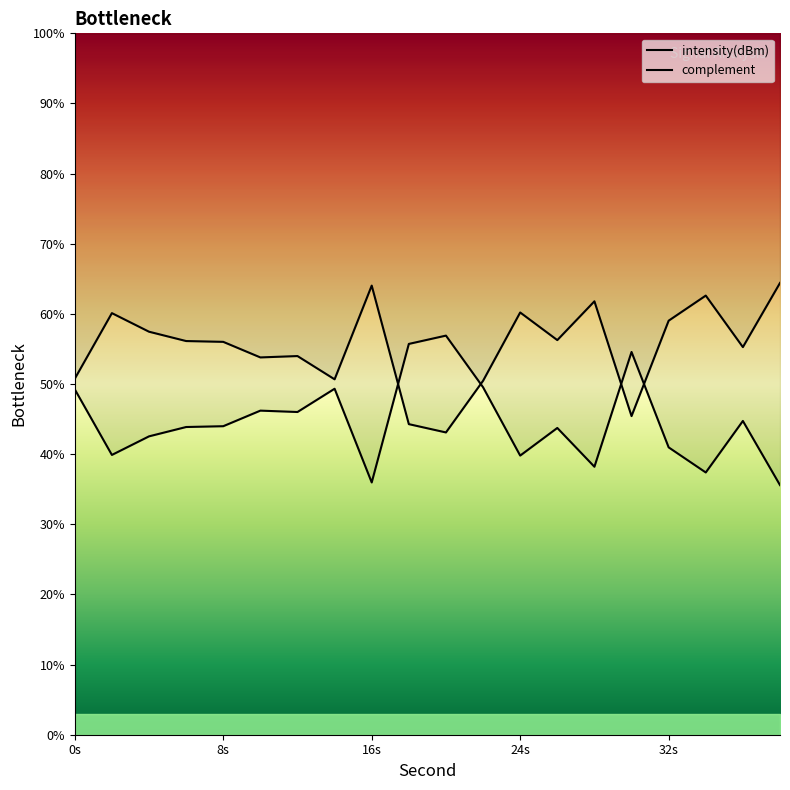

Rank the categories by value from highest to lowest.

38, 16, 34, 28, 24, 2, 32, 4, 26, 6, 8, 36, 12, 10, 0, 14, 22, 30, 18, 20